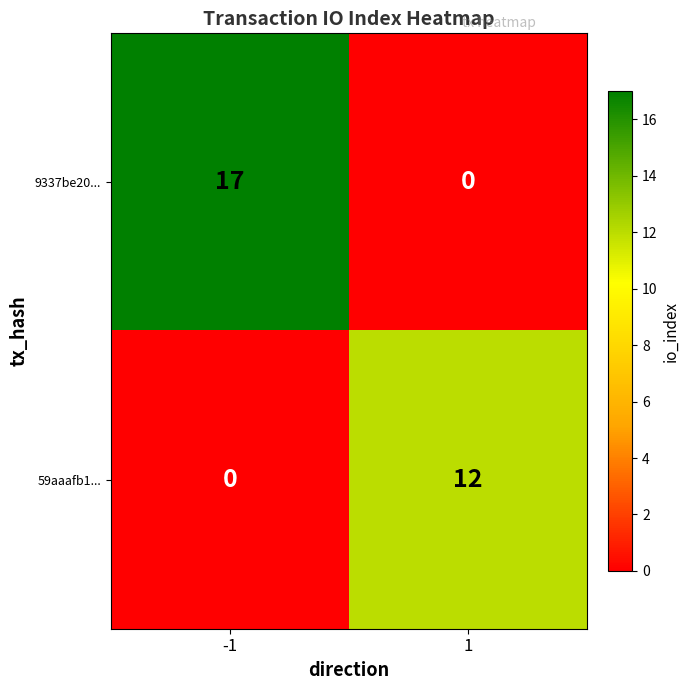

Reading right to left, what are all the values shown in this chart?

9337be20...: 0	17
59aaafb1...: 12	0